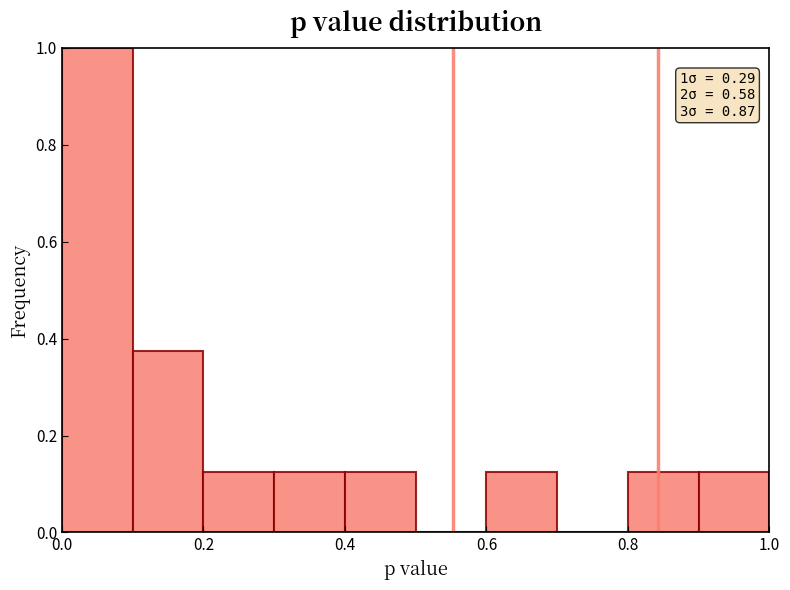

Over which range of the x-axis is the bar tallest?

0.0 to 0.1